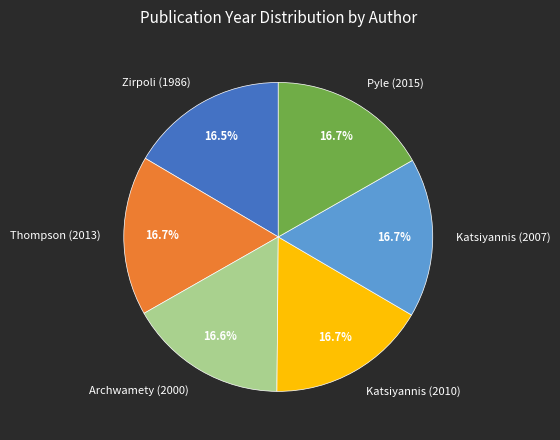

The Thompson (2013) slice represents 17% of the pie. True or false?

True